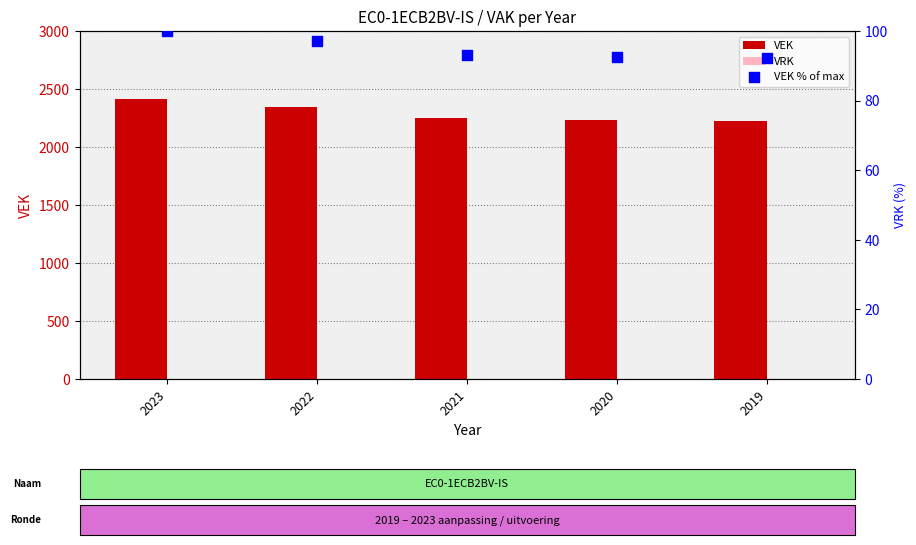

Which series reaches the maximum Y coordinate?

VEK